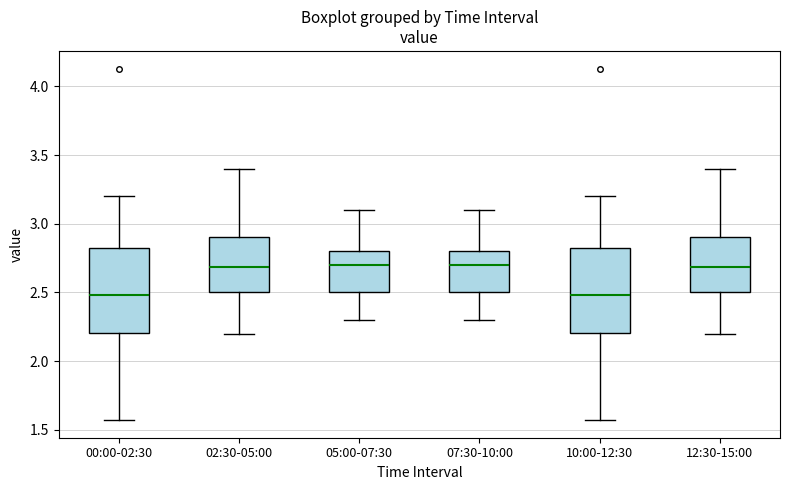

Reading left to right, read every box against the y-axis: the position of its median line, the range the box covers, and the ends of its whiskers. The values are not printed on the chart, so give them approximately, as read against the axis.

00:00-02:30: median 2.50, box 2.20 to 2.80, whiskers 1.55 to 3.20
02:30-05:00: median 2.70, box 2.50 to 2.90, whiskers 2.20 to 3.40
05:00-07:30: median 2.70, box 2.50 to 2.80, whiskers 2.30 to 3.10
07:30-10:00: median 2.70, box 2.50 to 2.80, whiskers 2.30 to 3.10
10:00-12:30: median 2.50, box 2.20 to 2.80, whiskers 1.55 to 3.20
12:30-15:00: median 2.70, box 2.50 to 2.90, whiskers 2.20 to 3.40